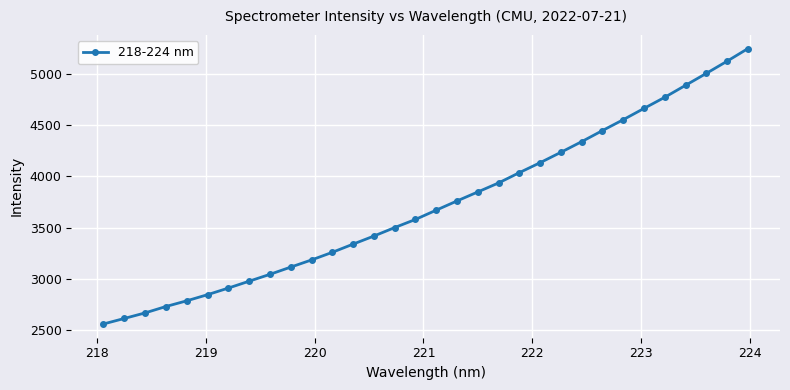

What is the value of the 1st point from the left?

2560.8